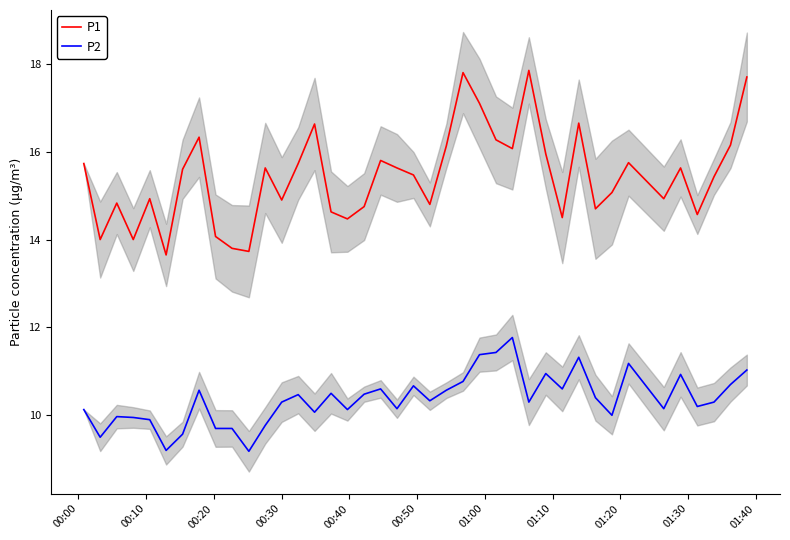

What is the minimum value for P2?

9.2